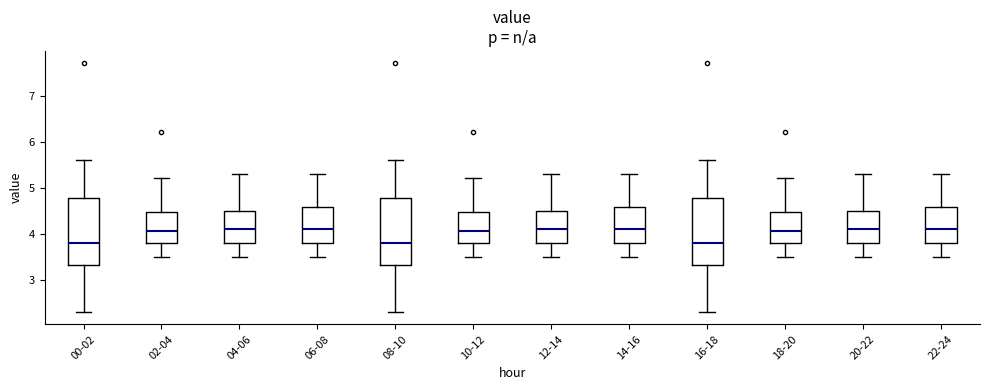

Reading left to right, transcribe this box plot: for each box, give where its median line is, the range the box spans, and where its two whiskers end, as read against the y-axis. The values are not printed on the chart, so give them approximately, as read against the axis.

00-02: median 3.8, box 3.3 to 4.8, whiskers 2.3 to 5.6
02-04: median 4.1, box 3.8 to 4.5, whiskers 3.5 to 5.2
04-06: median 4.1, box 3.8 to 4.5, whiskers 3.5 to 5.3
06-08: median 4.1, box 3.8 to 4.6, whiskers 3.5 to 5.3
08-10: median 3.8, box 3.3 to 4.8, whiskers 2.3 to 5.6
10-12: median 4.1, box 3.8 to 4.5, whiskers 3.5 to 5.2
12-14: median 4.1, box 3.8 to 4.5, whiskers 3.5 to 5.3
14-16: median 4.1, box 3.8 to 4.6, whiskers 3.5 to 5.3
16-18: median 3.8, box 3.3 to 4.8, whiskers 2.3 to 5.6
18-20: median 4.1, box 3.8 to 4.5, whiskers 3.5 to 5.2
20-22: median 4.1, box 3.8 to 4.5, whiskers 3.5 to 5.3
22-24: median 4.1, box 3.8 to 4.6, whiskers 3.5 to 5.3